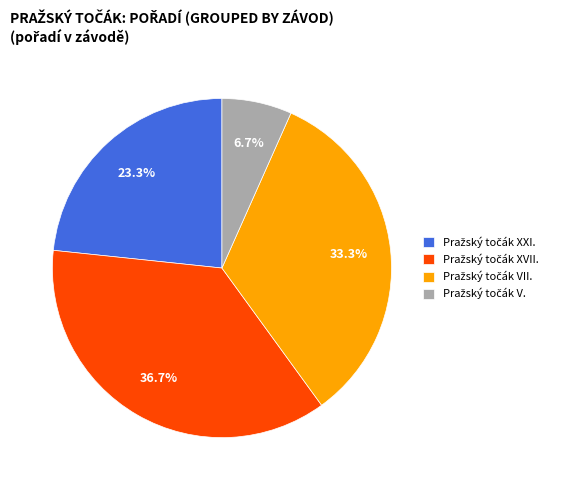

Does any single category account for the majority?

No